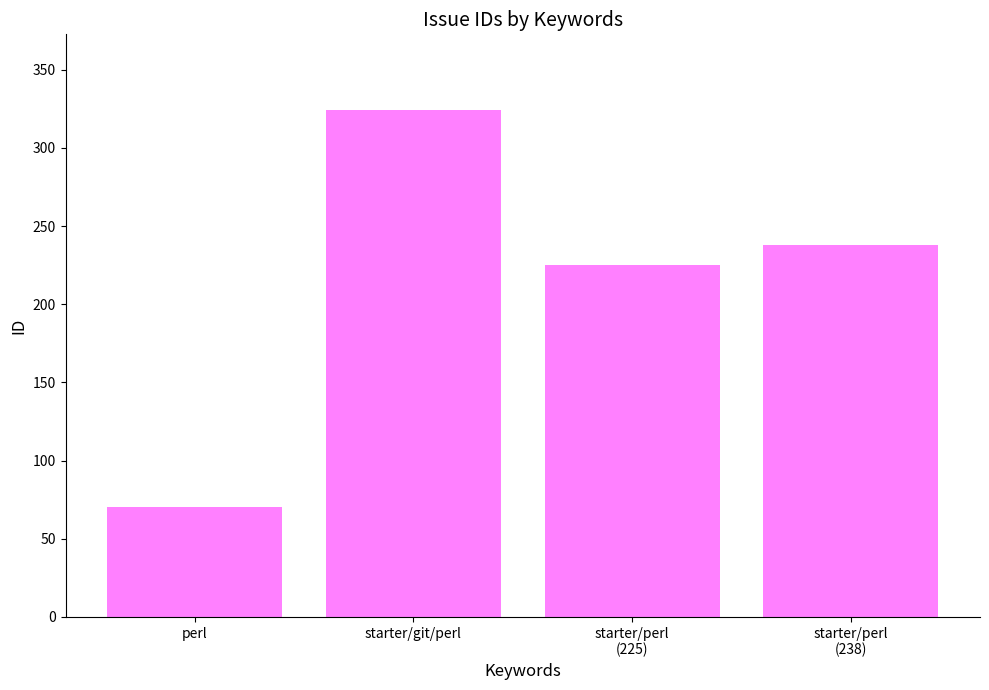

Is it true that the value at starter/perl
(238) is 316?

False